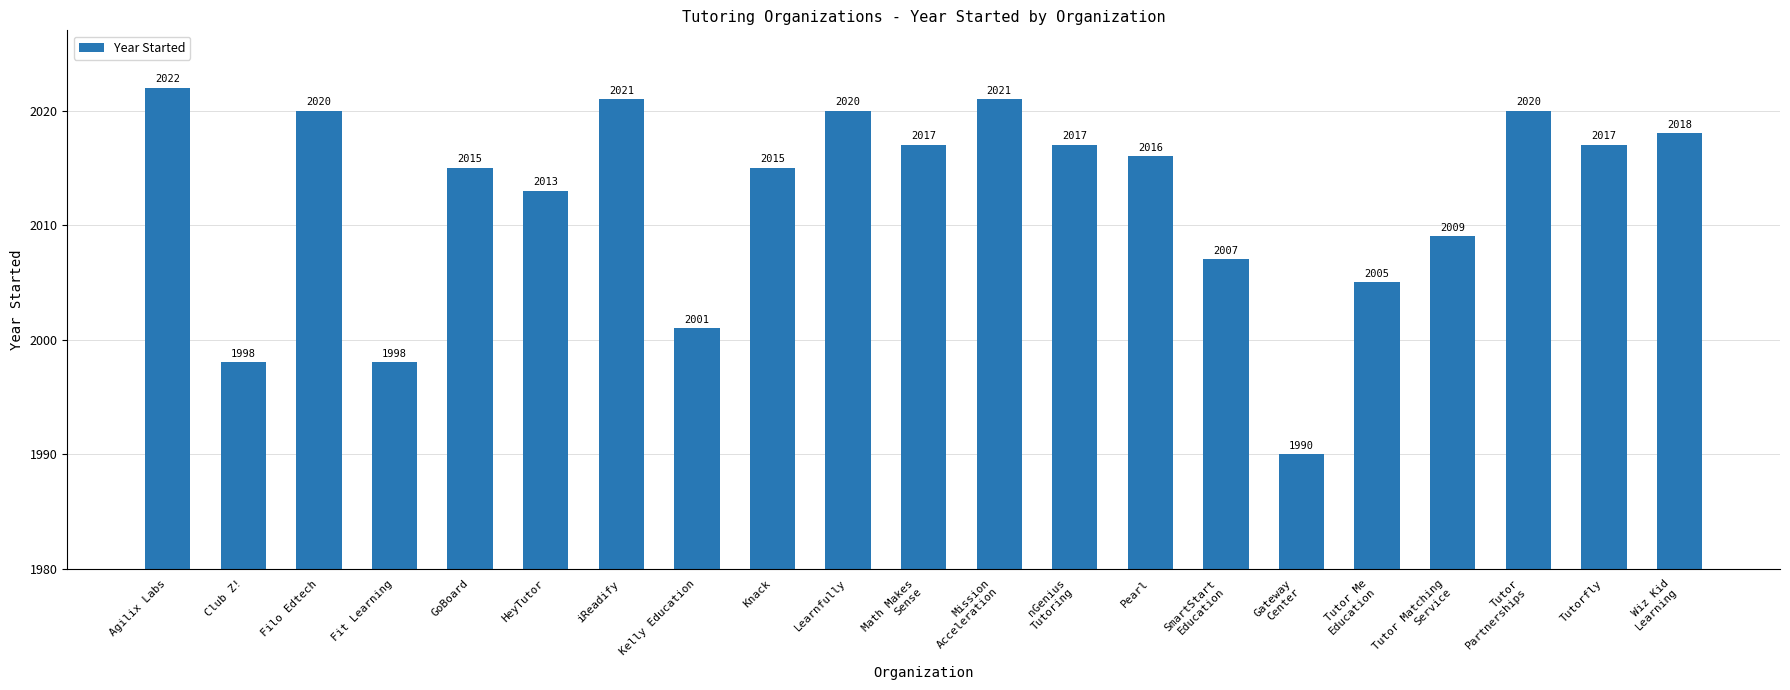

What is the label of the 17th bar from the left?

Tutor Me
Education